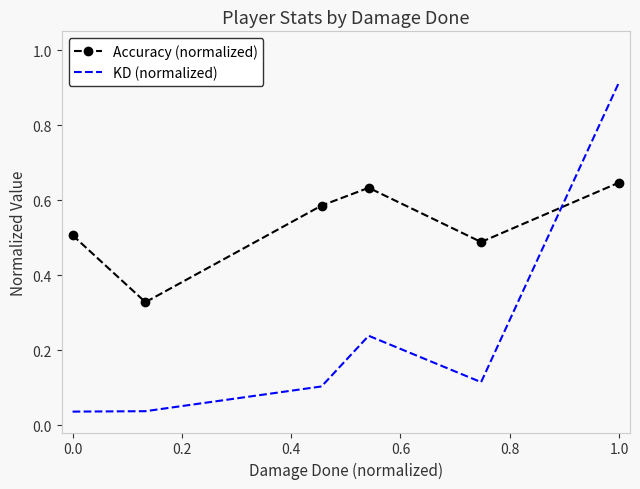

Which series has the largest range (max minus min)?

KD (normalized)